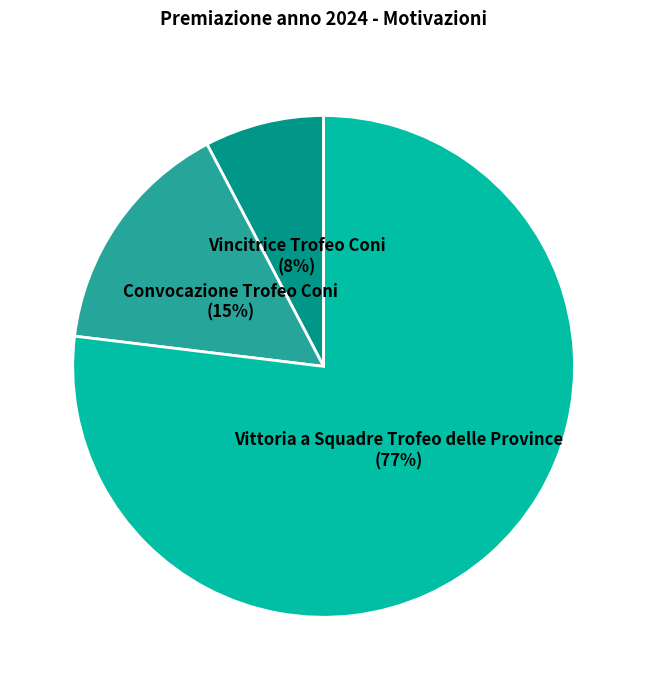

To the nearest percent, what is the combined percentage of Vittoria a Squadre Trofeo delle Province and Vincitrice Trofeo Coni?

85%